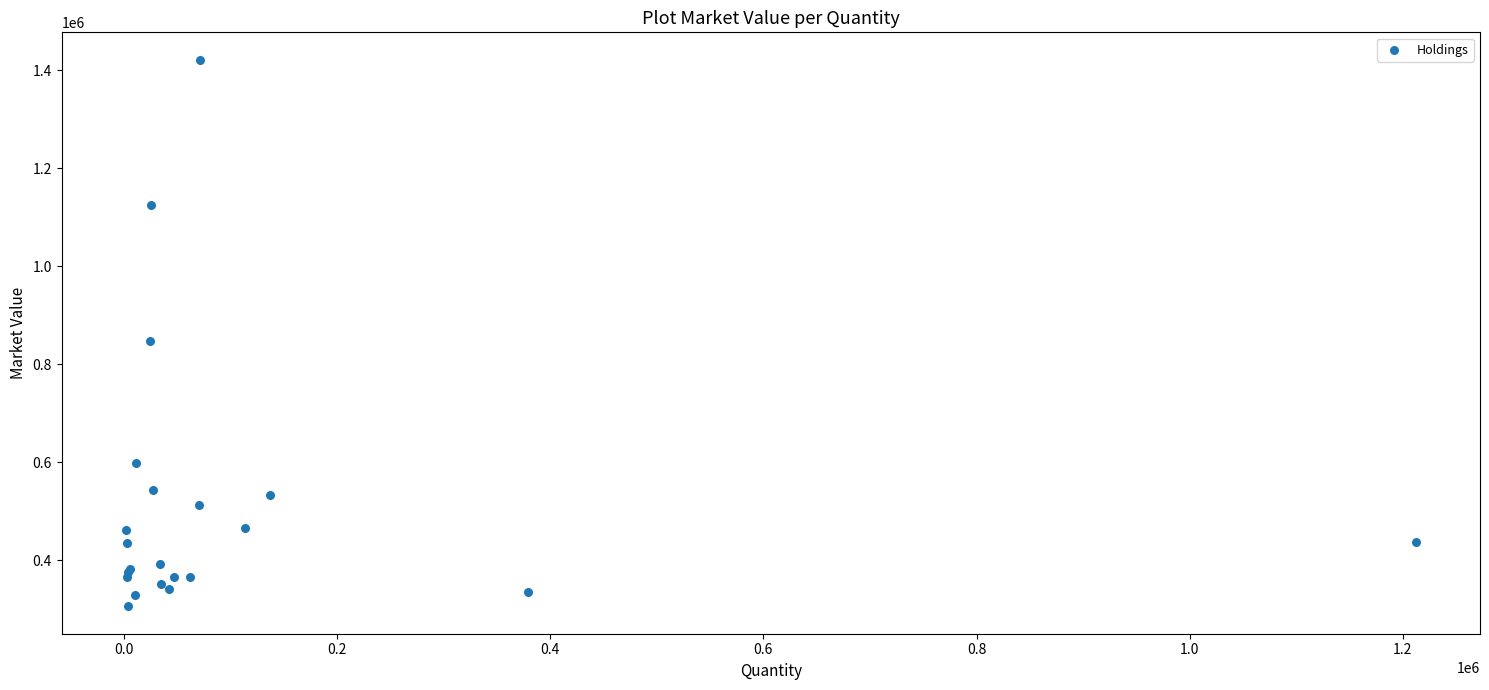

What Y value in the scatter plot is closest to 863652?

846956.2